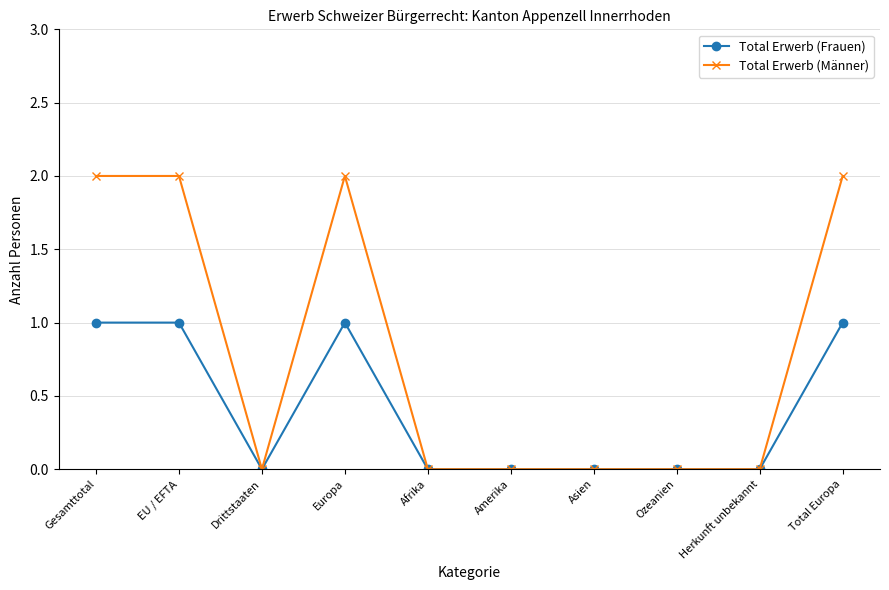

At which category does Total Erwerb (Frauen) reach its first local valley?

Drittstaaten